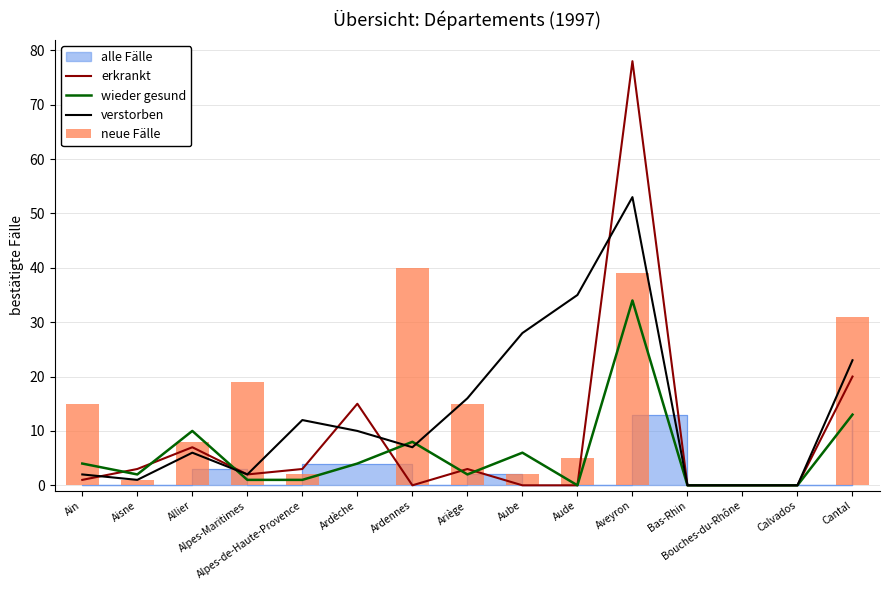

How many data points in wieder gesund are above 2?

7